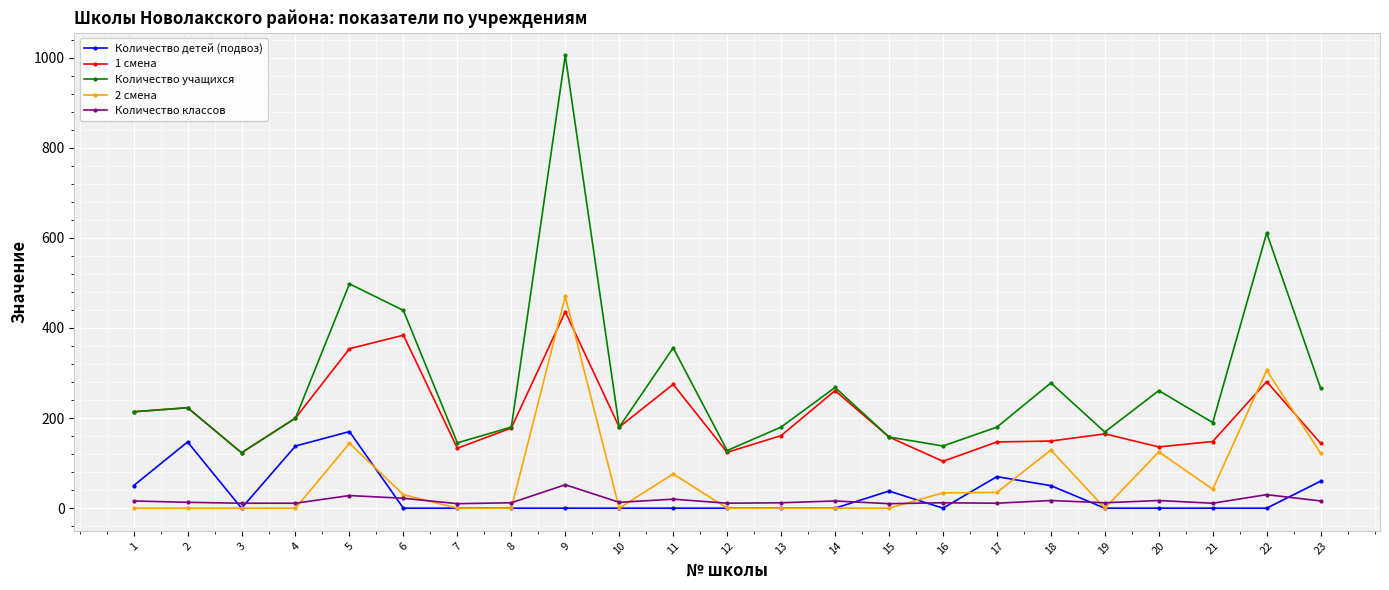

At which category is the sum across all series the highest?

9